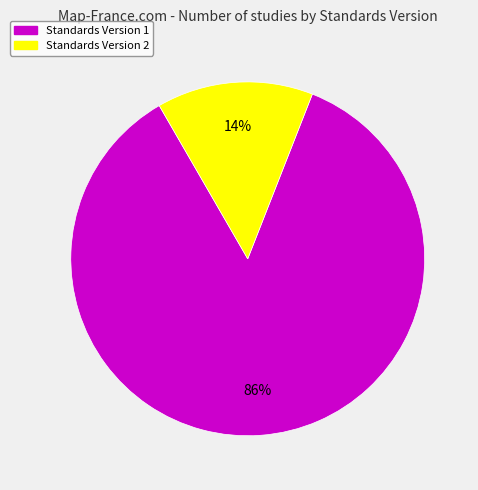

Does any single category account for the majority?

Yes